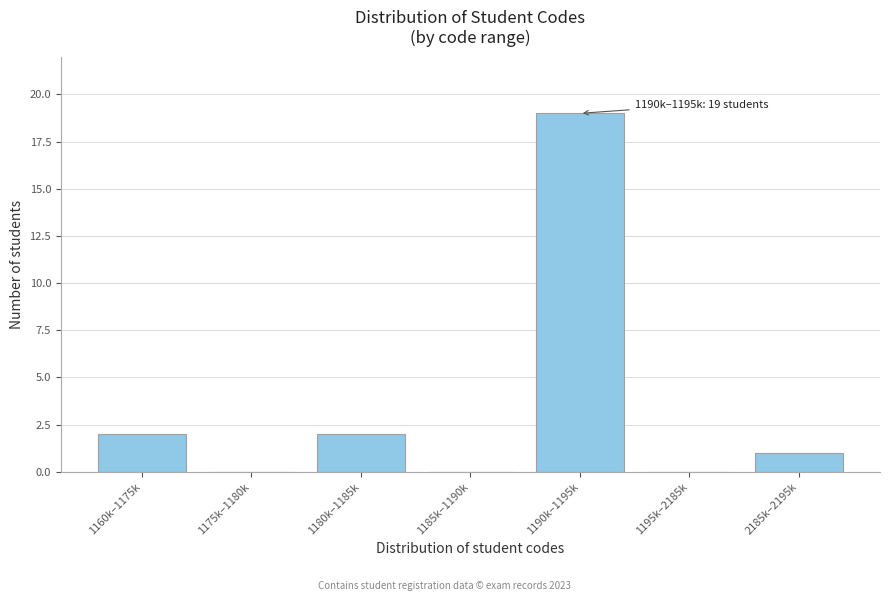

Reading left to right, extract all data points from this chart.

1160k–1175k=2	1175k–1180k=0	1180k–1185k=2	1185k–1190k=0	1190k–1195k=19	1195k–2185k=0	2185k–2195k=1